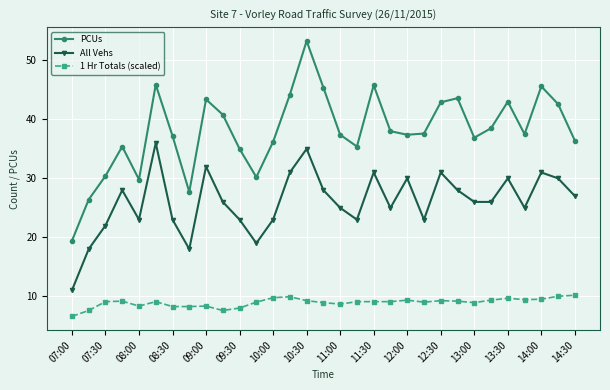

What is the value of the All Vehs point at the 30th from the left?

30.0